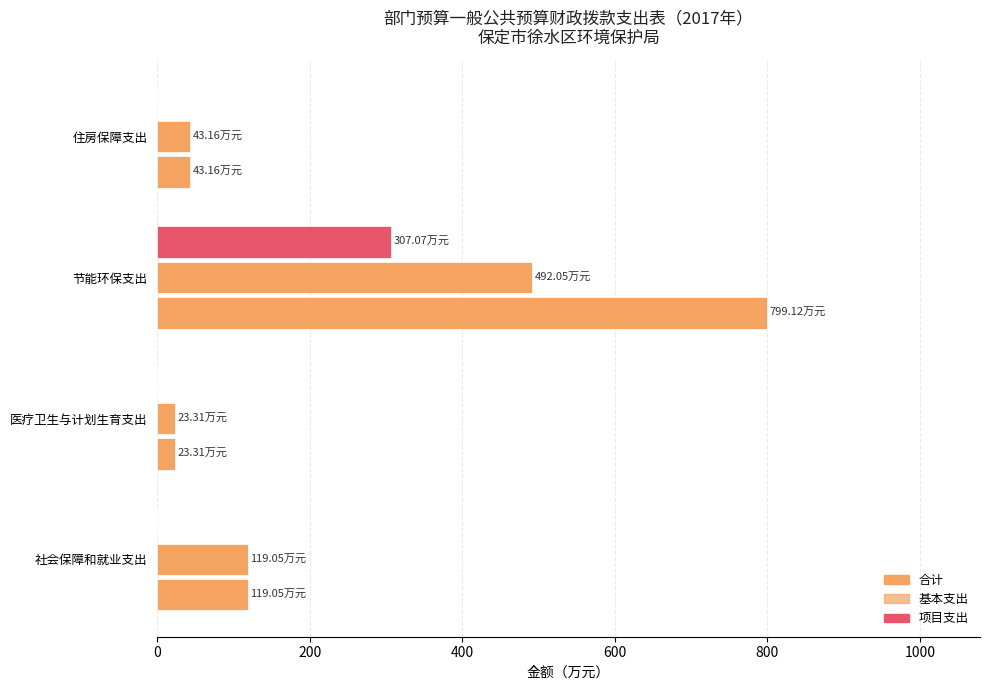

How many distinct data groups are displayed?

3